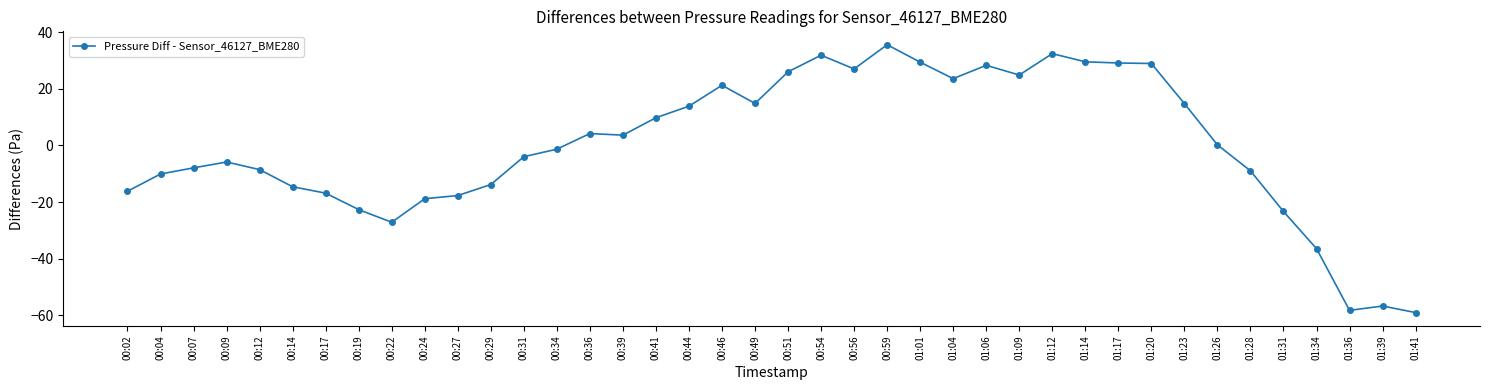

What is the change in value from 00:27 to 00:49?

+32.5